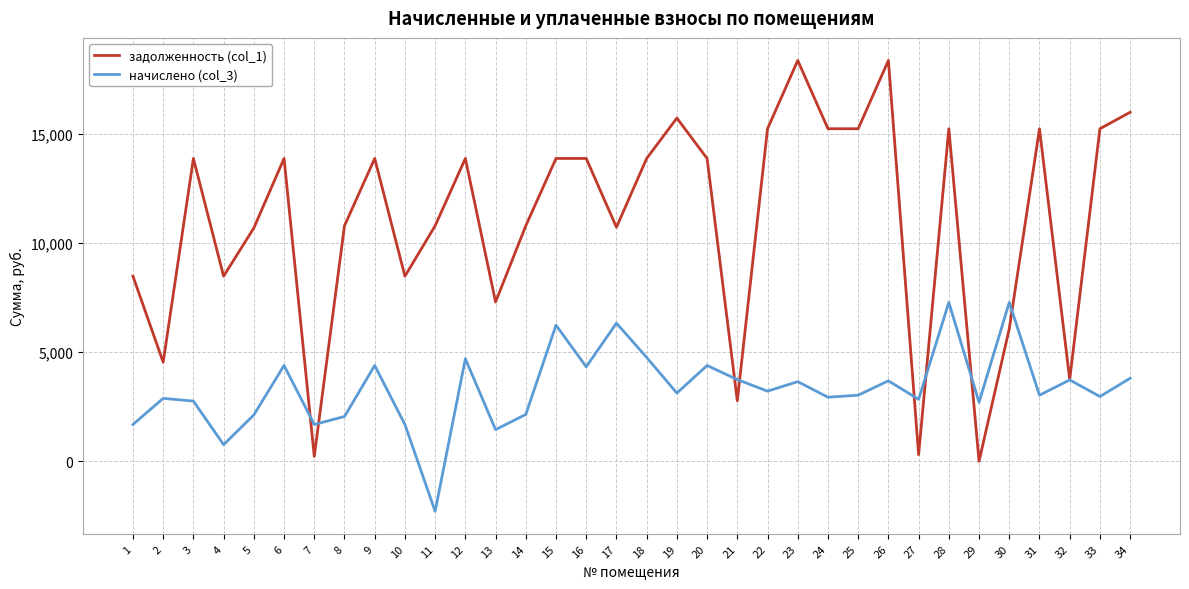

After their last crossing, which series has the higher values: задолженность (col_1) or начислено (col_3)?

задолженность (col_1)